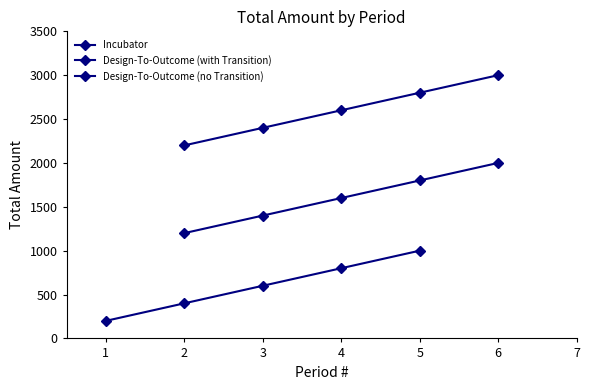

Which series has the largest range (max minus min)?

Incubator